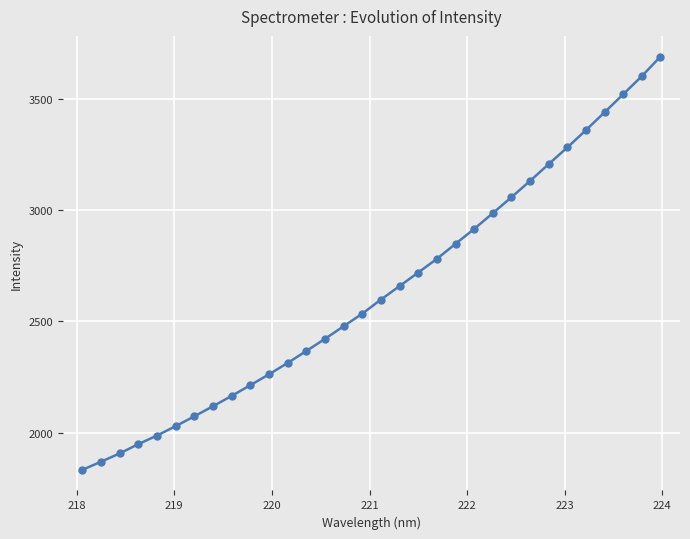

What is the average value?

2635.3